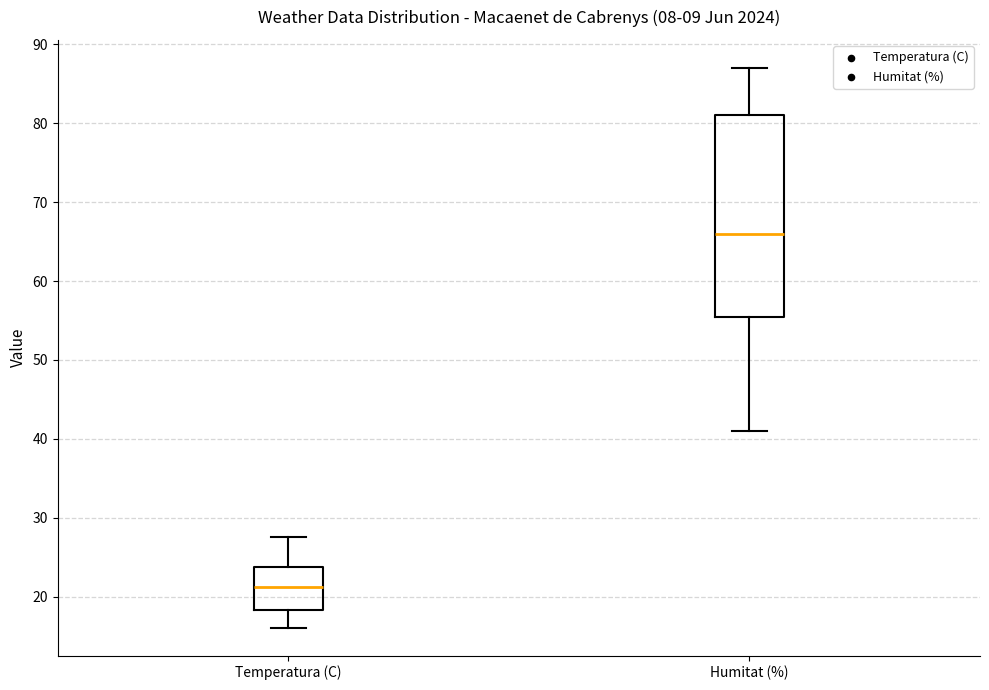

Reading left to right, read every box against the y-axis: the position of its median line, the range the box covers, and the ends of its whiskers. The values are not printed on the chart, so give them approximately, as read against the axis.

Temperatura (C): median 21, box 18 to 24, whiskers 16 to 28
Humitat (%): median 66, box 56 to 81, whiskers 41 to 87